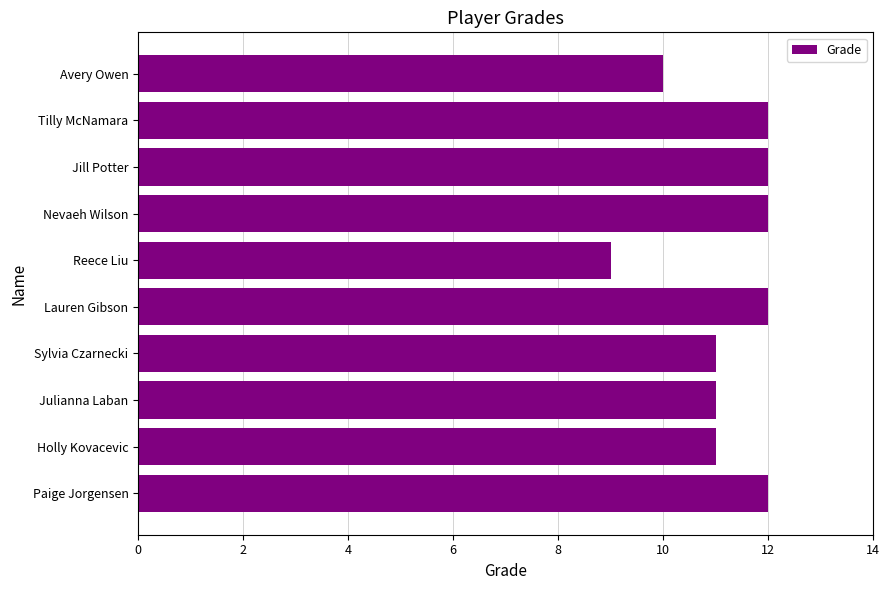

True or false: the data shows 8 at Nevaeh Wilson.

False